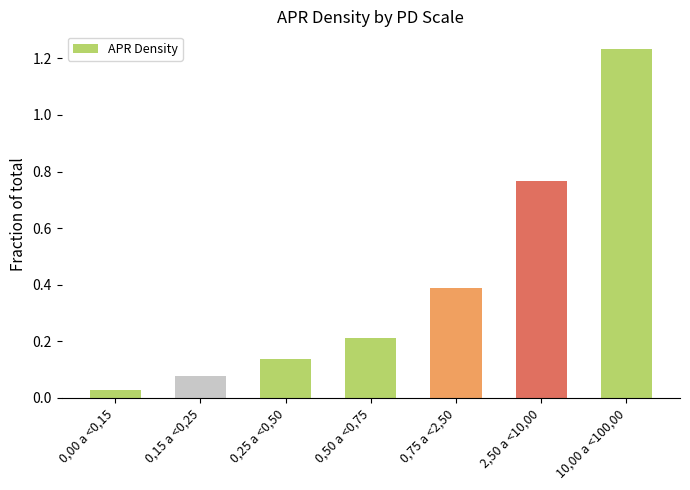

What is the sum of all values?

2.8